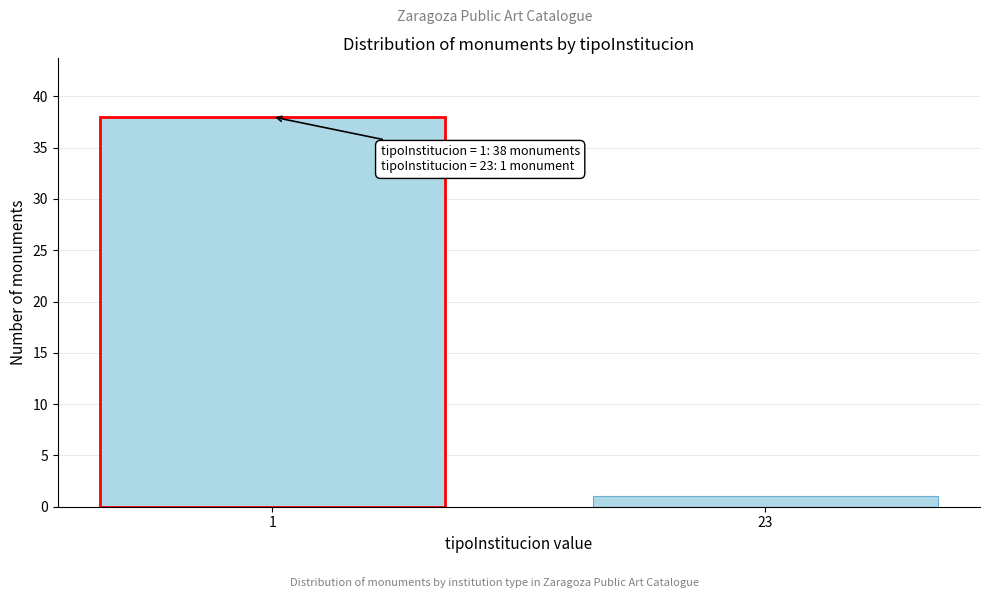

Reading left to right, transcribe all the data shown in this chart.

38	1